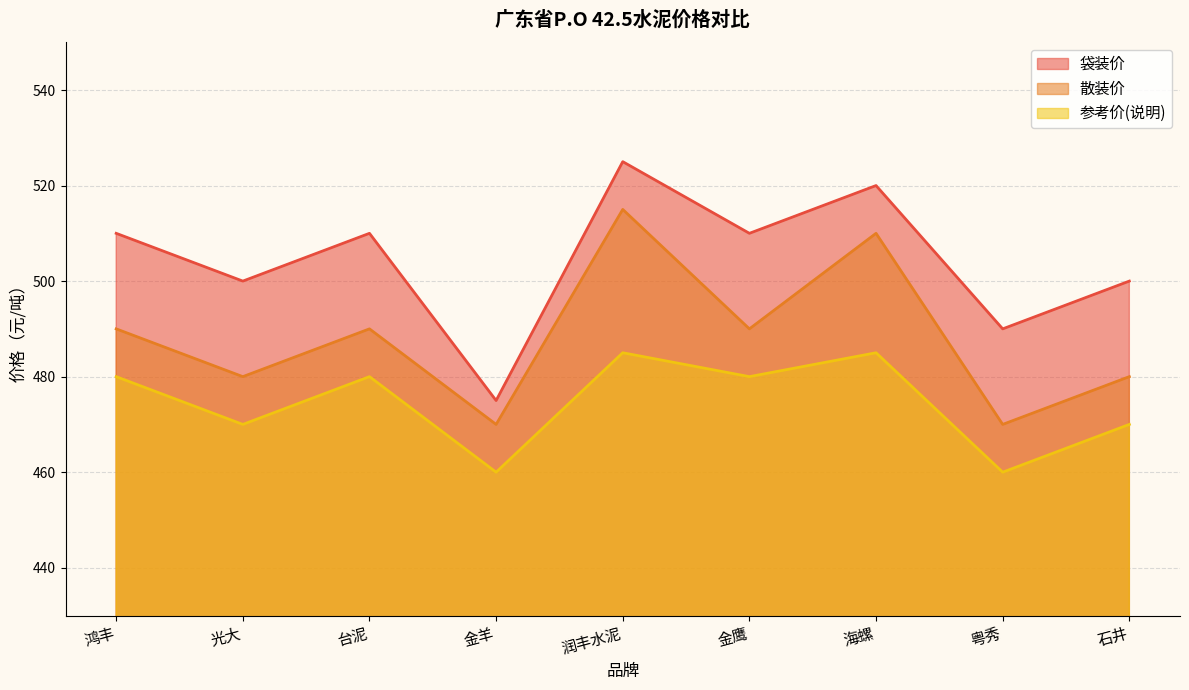

At which label is 袋装价 closest to 500?

光大